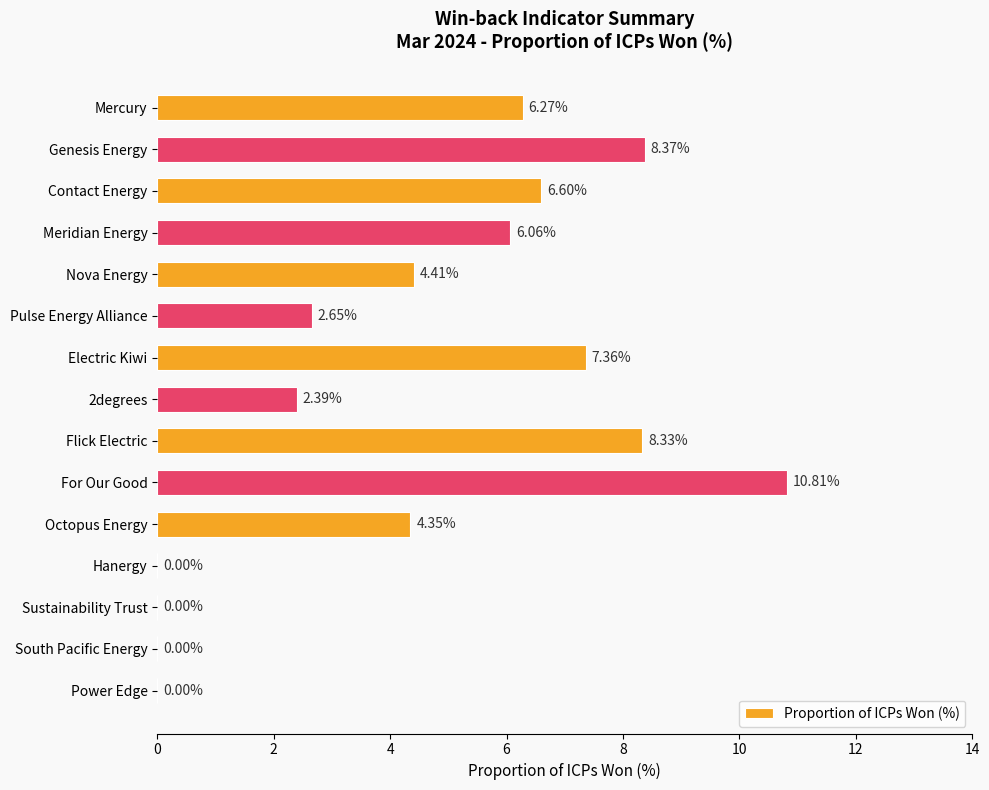

What is the change in value from For Our Good to Power Edge?

-10.8